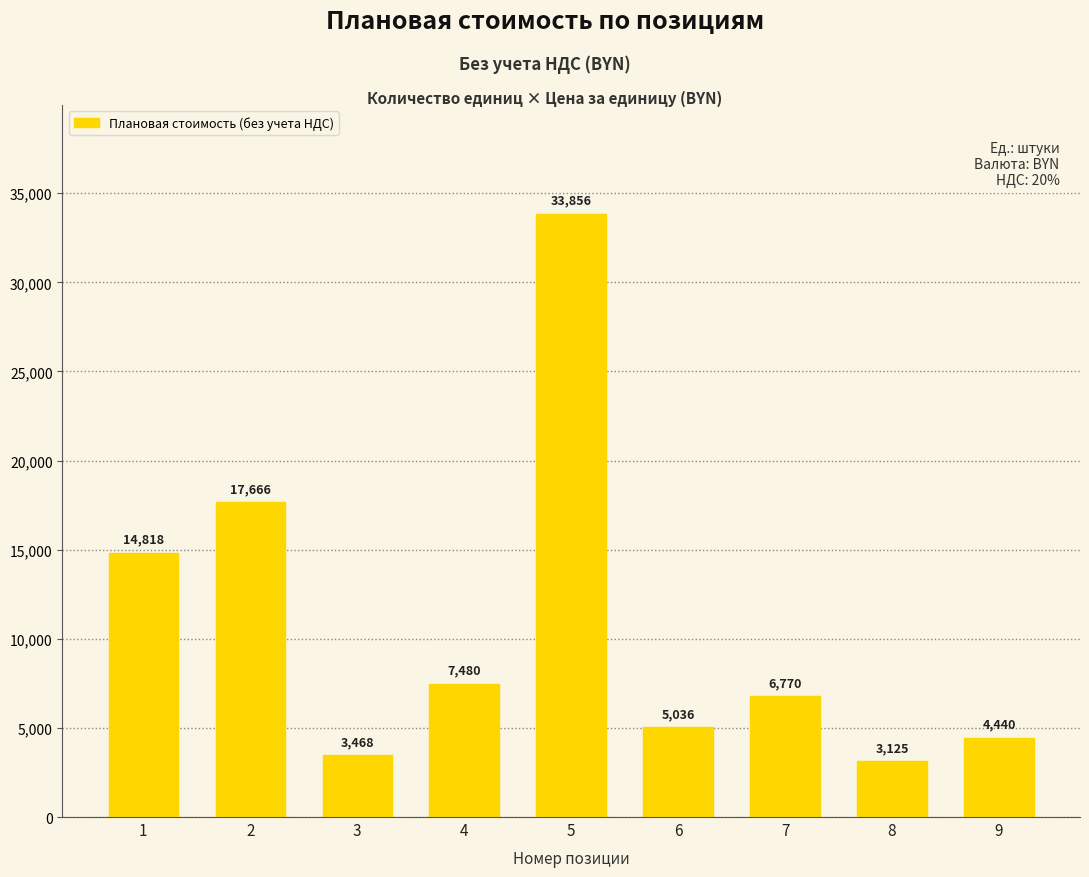

What is the change in value from 1 to 5?

+19038